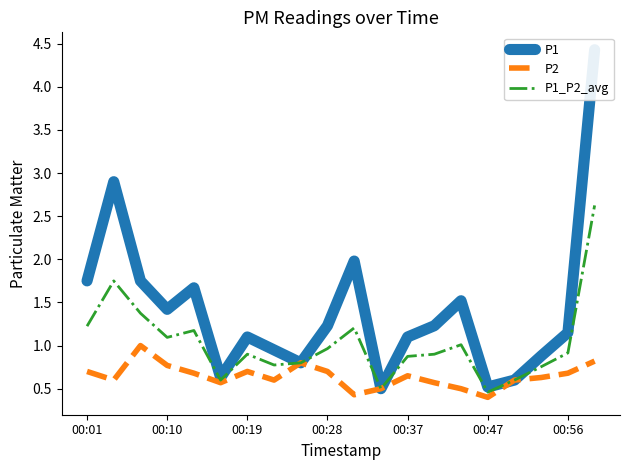

Does the chart have visible grid lines?

No